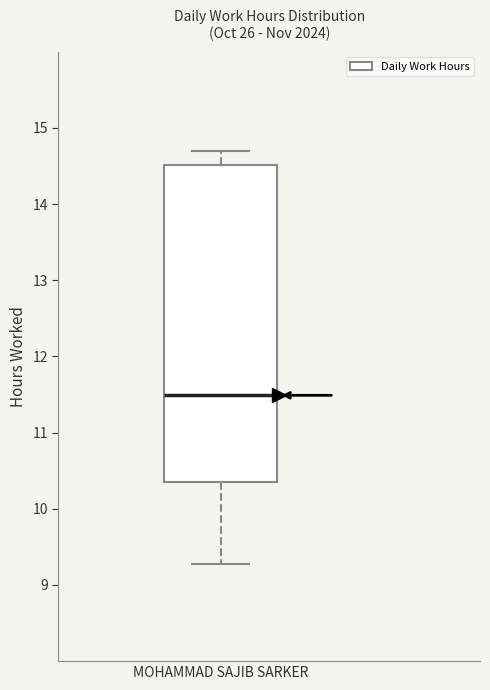

Read this box plot against the y-axis: the position of the median line, the range covered by the box, and the ends of both whiskers. The values are not printed on the chart, so give them approximately, as read against the axis.

median 11.5, box 10.4 to 14.5, whiskers 9.3 to 14.7